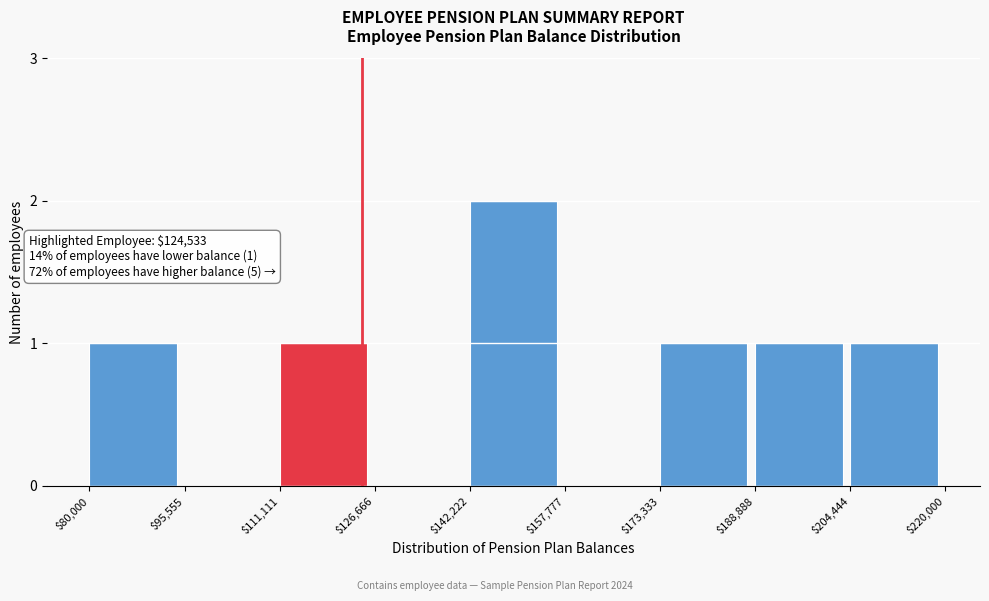

The value at $157,777 is 1. True or false?

False